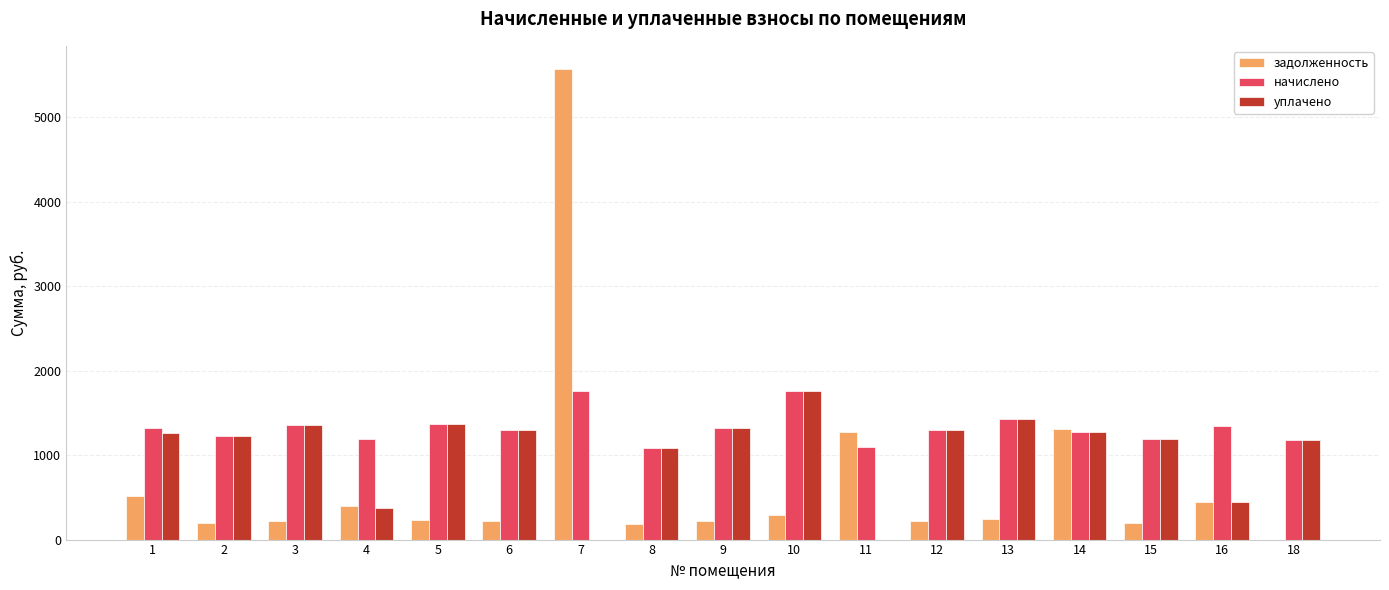

At which category is the sum across all series the highest?

7